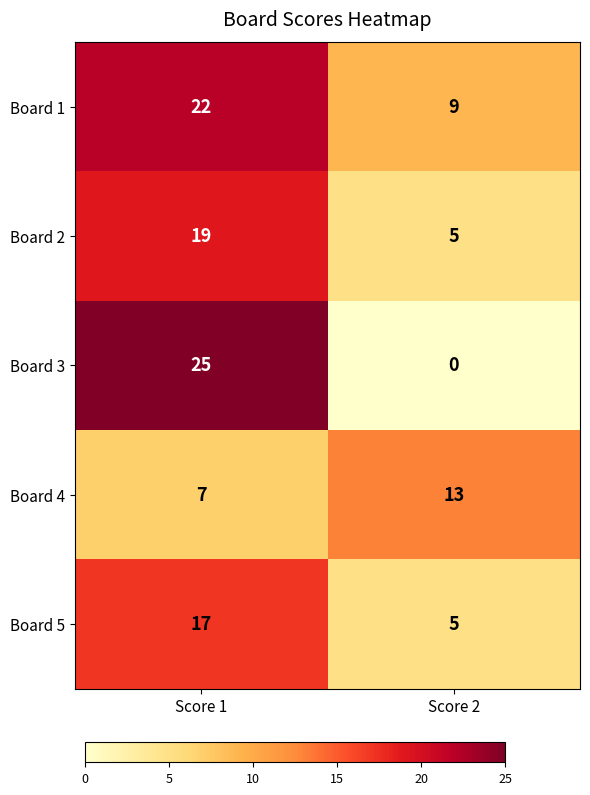

Which category has the lowest value across all series?

Score 2